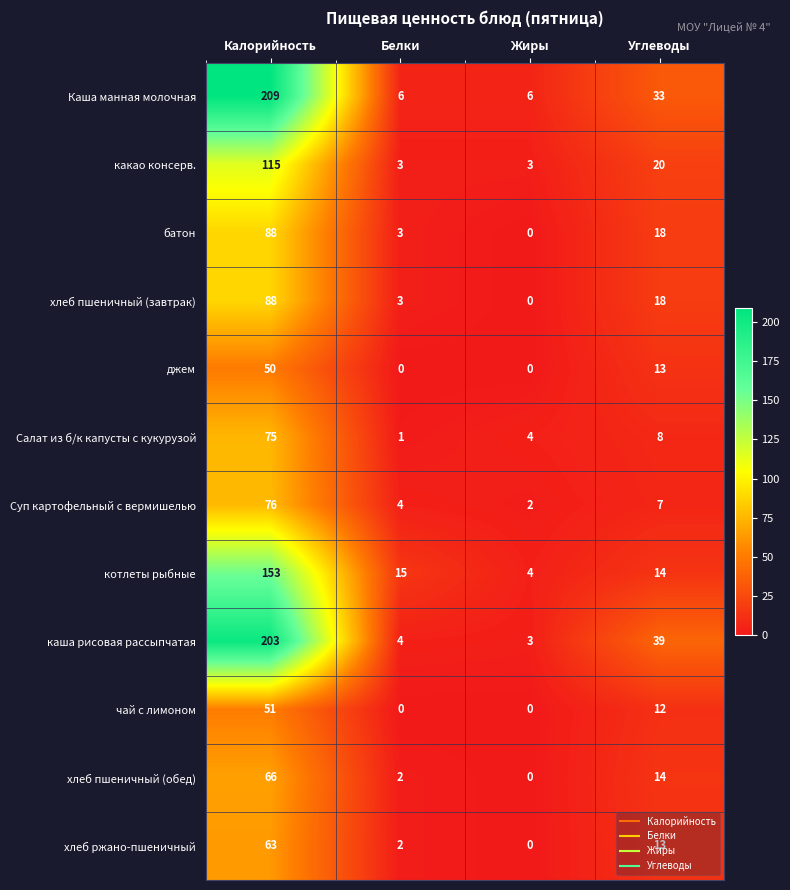

At how many categories does at least one series exceed 183?

1